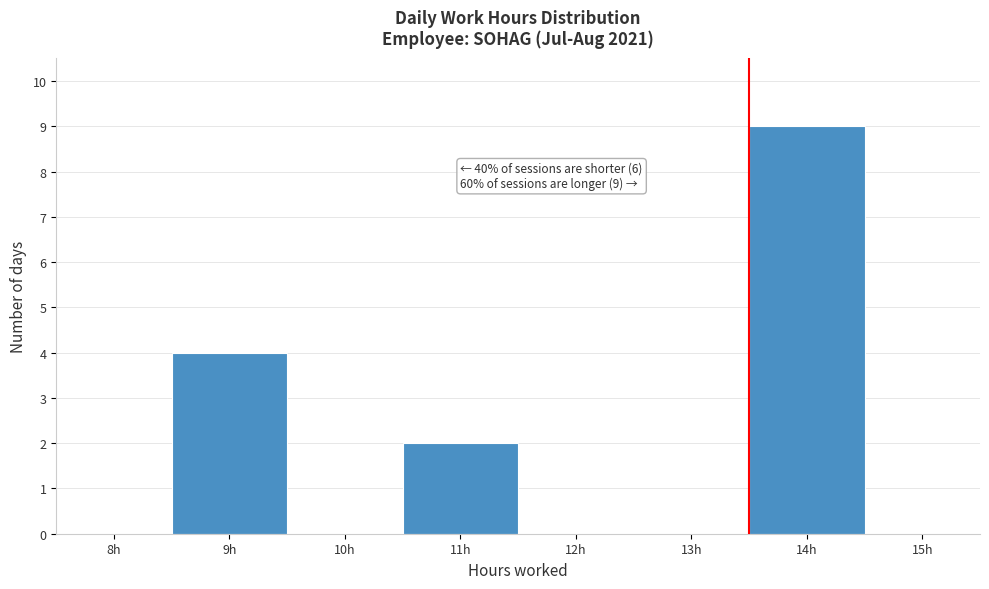

Reading left to right, transcribe all the data shown in this chart.

8h=0	9h=4	10h=0	11h=2	12h=0	13h=0	14h=9	15h=0